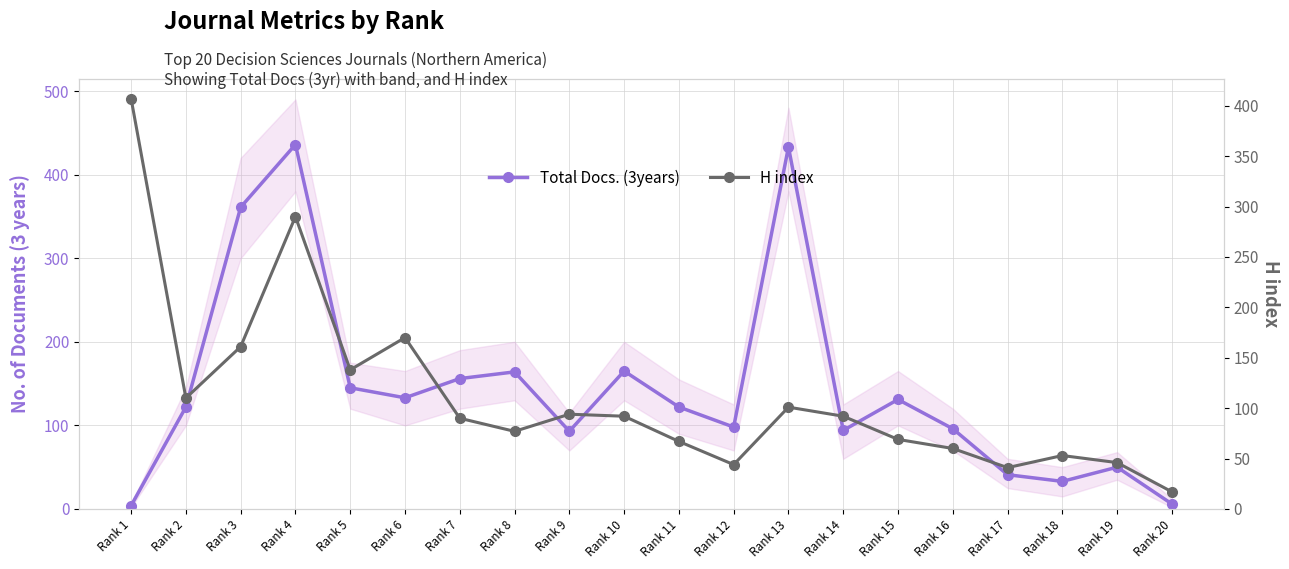

Does the chart have visible grid lines?

Yes